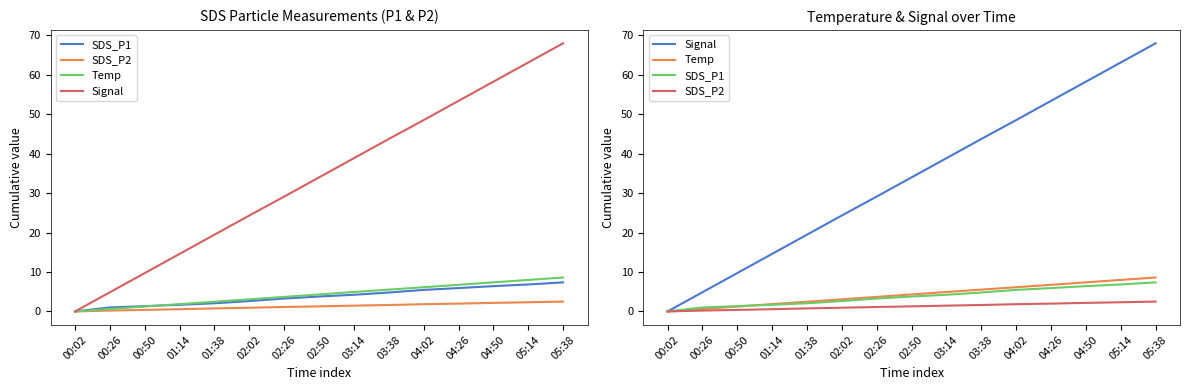

At which label does Signal first exceed 34?

03:14